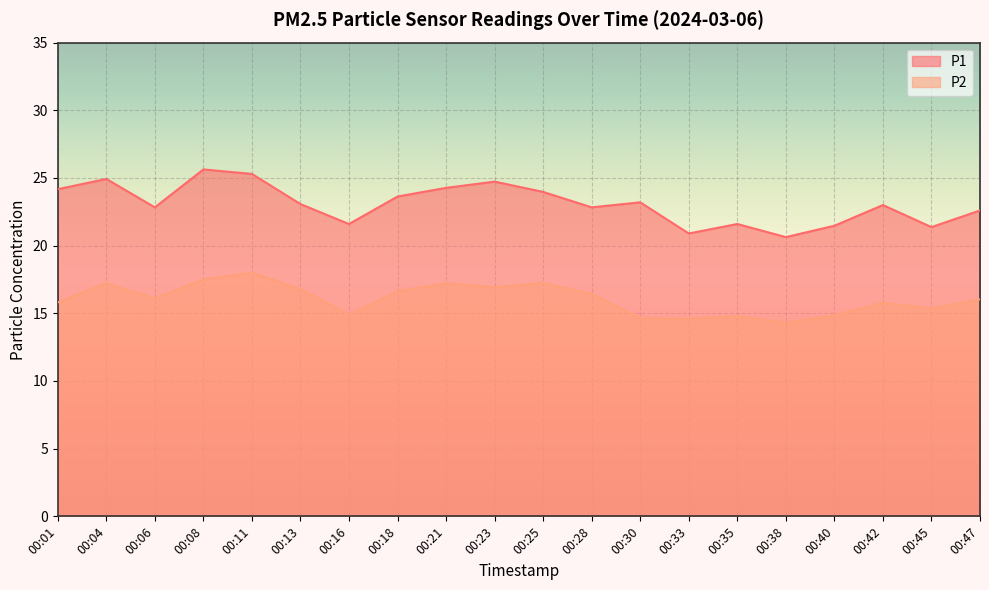

Does the chart display data point markers on the line(s)?

No